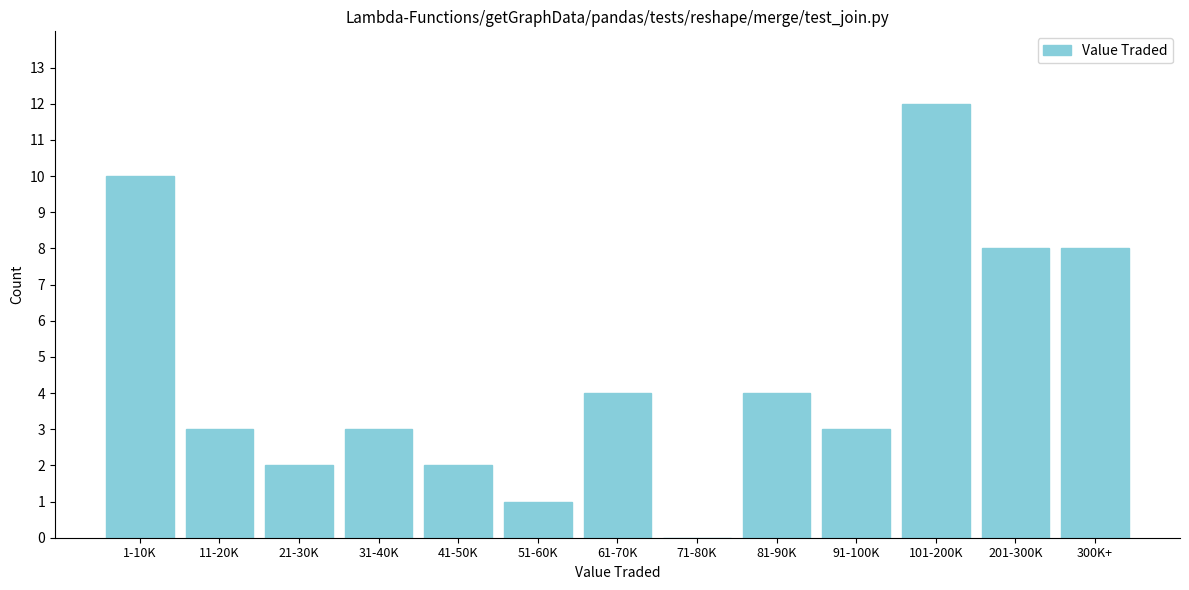

Reading left to right, what are all the values shown in this chart?

1-10K=10	11-20K=3	21-30K=2	31-40K=3	41-50K=2	51-60K=1	61-70K=4	71-80K=0	81-90K=4	91-100K=3	101-200K=12	201-300K=8	300K+=8